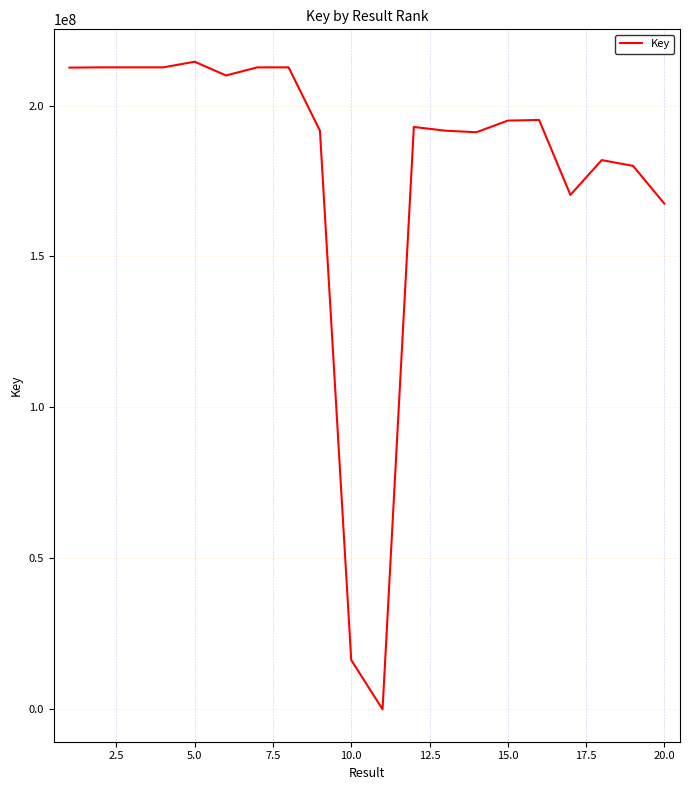

What is the maximum value shown in the chart?

214517940